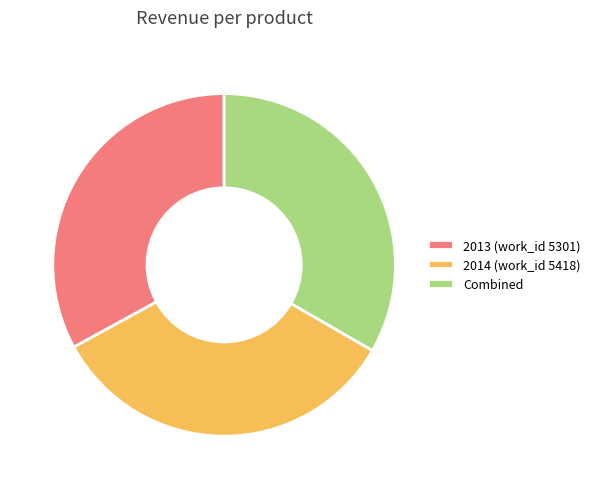

Approximately how many times larger is the value at 2013 (work_id 5301) compared to 2014 (work_id 5418)?

1.0